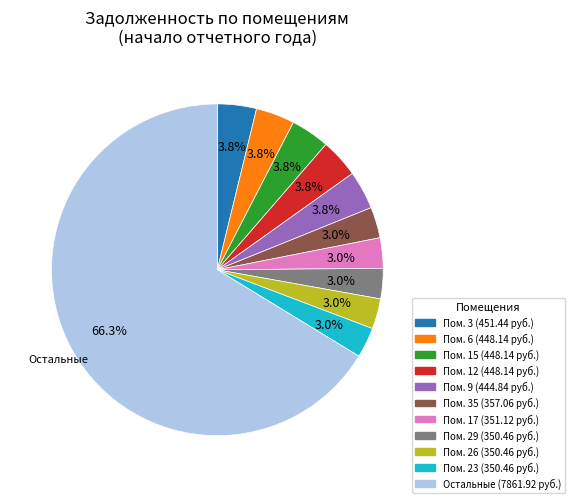

How many segments does this pie chart have?

11